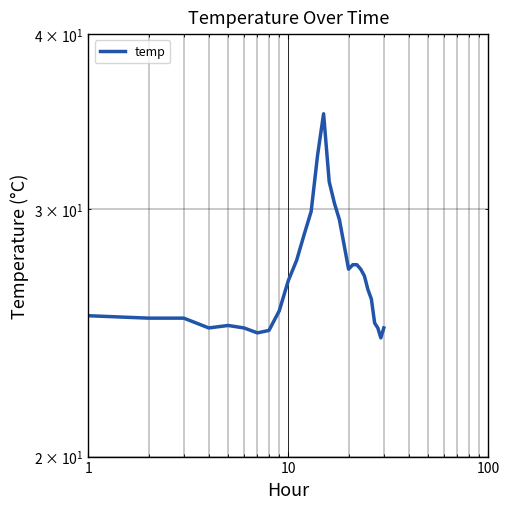

What is the difference between the maximum and minimum values?

10.8